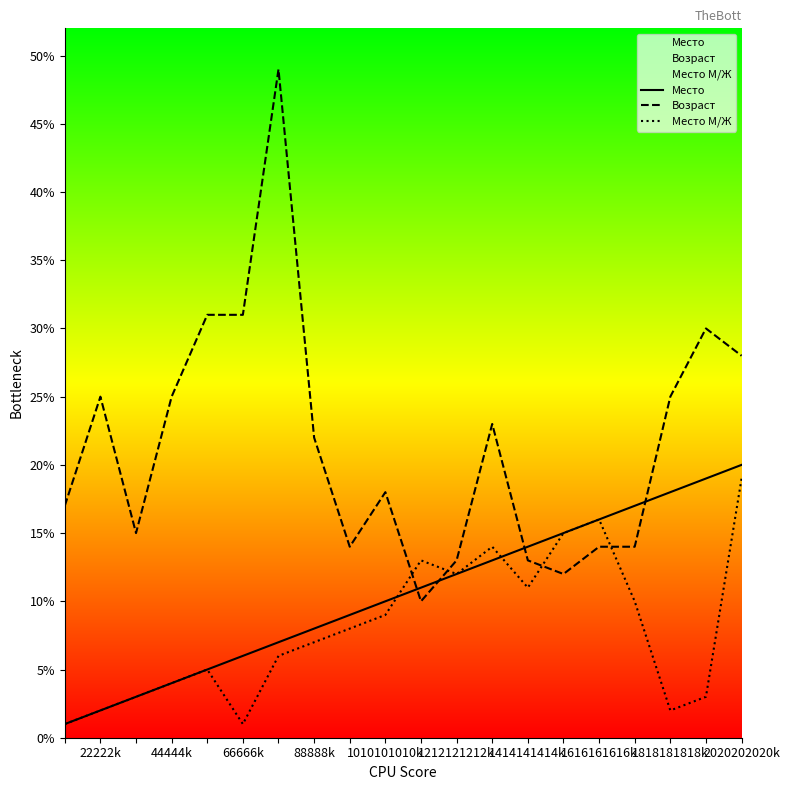

How many intersections are there between Место М/Ж and Возраст?

4